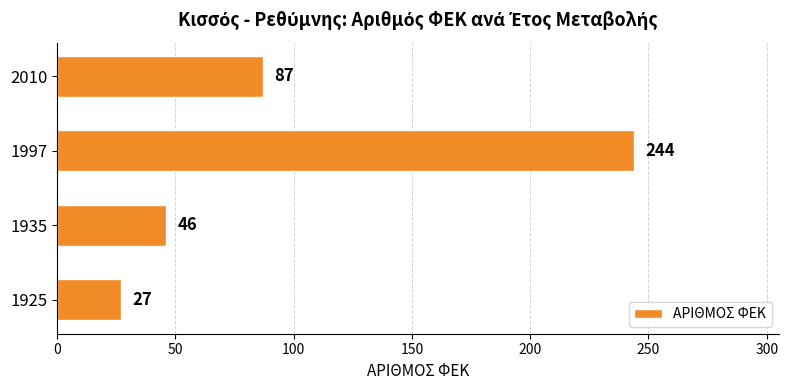

At which label is the value closest to 135?

2010